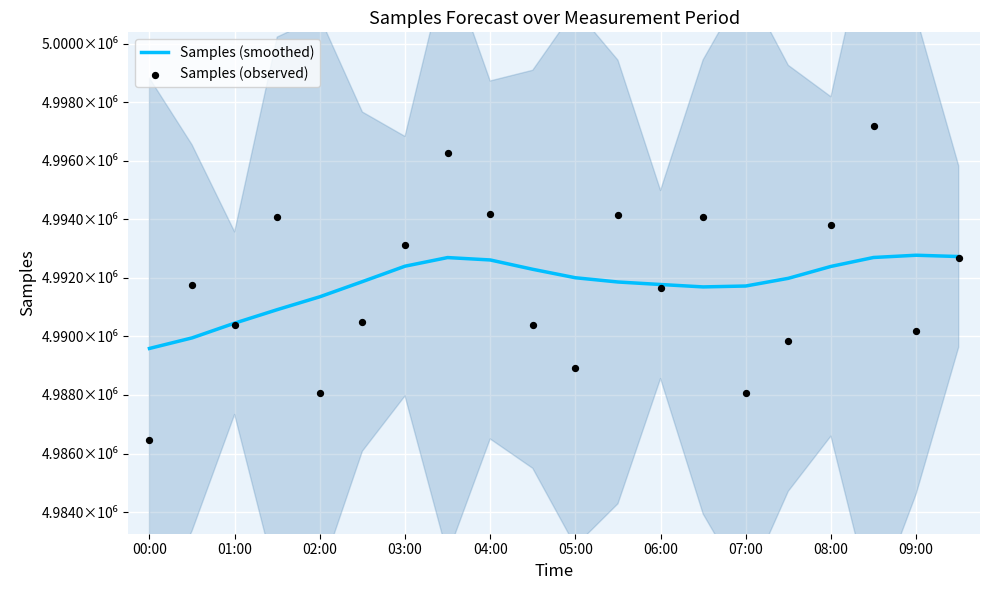

Which series has the largest total across all categories?

Samples (smoothed)